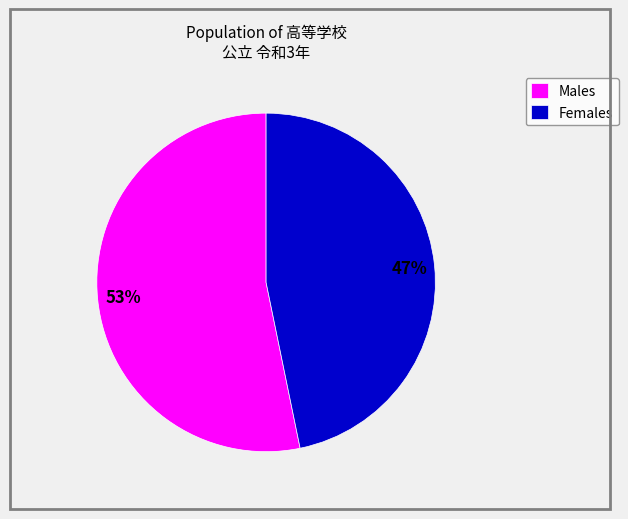

How many segments does this pie chart have?

2